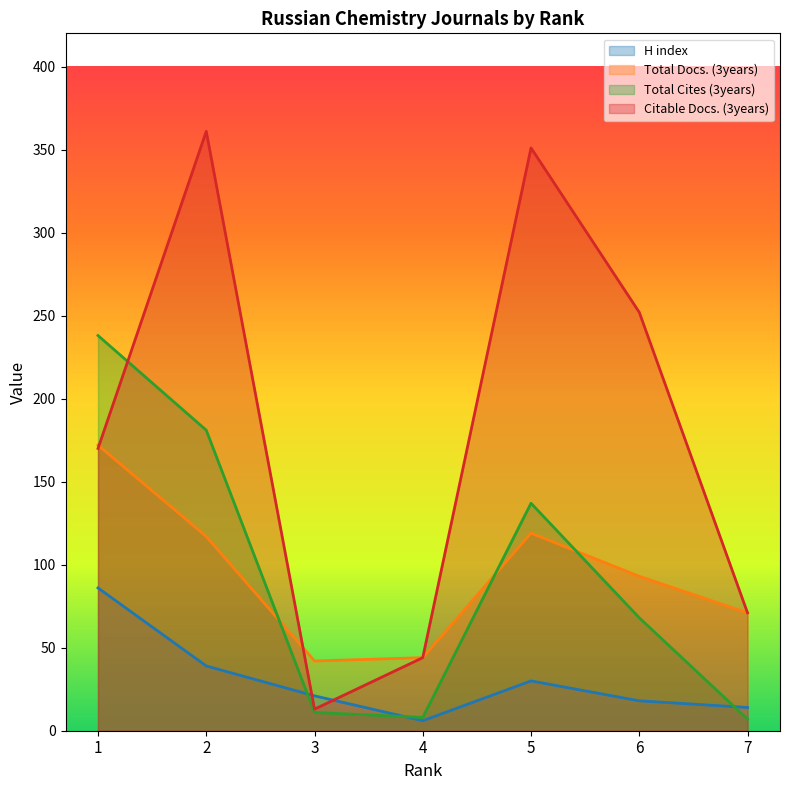

At how many categories does at least one series exceed 264?

2